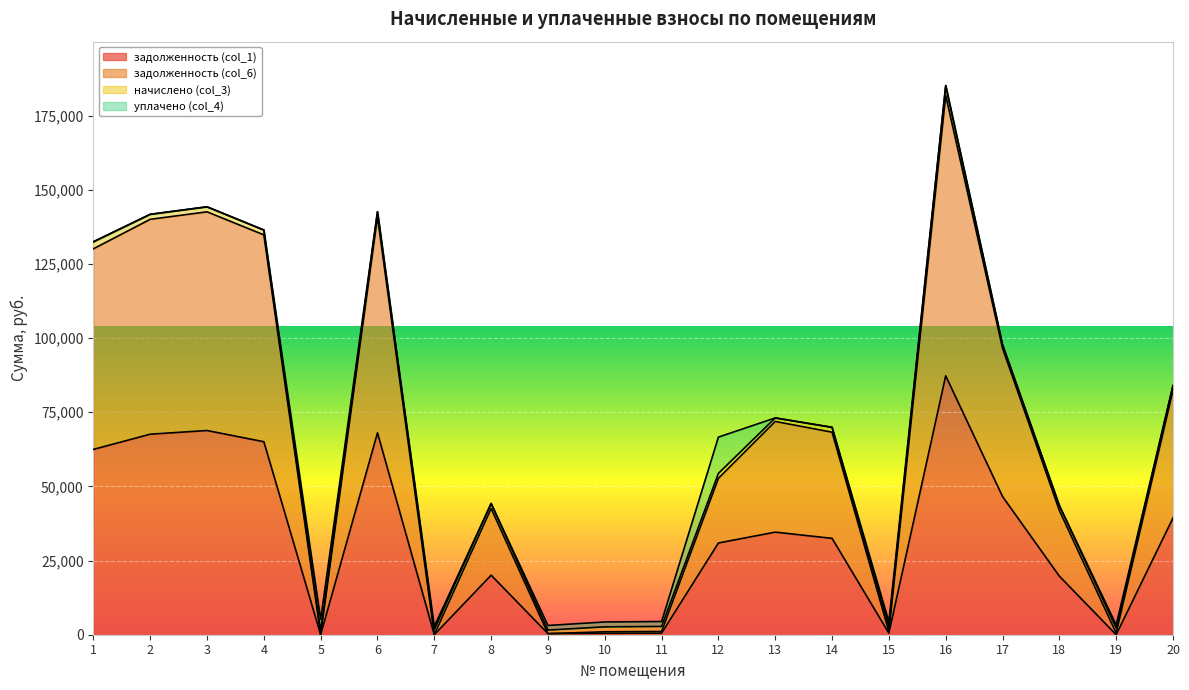

Which series has the largest total across all categories?

задолженность (col_6)